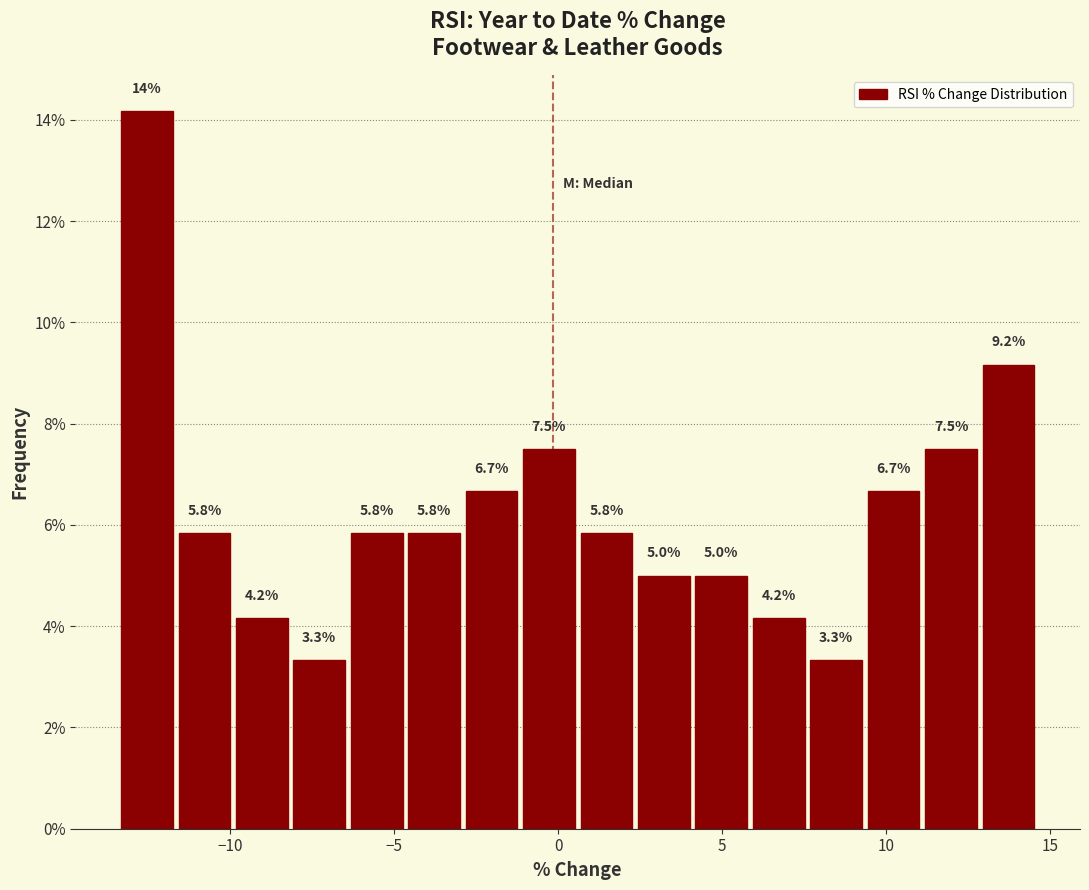

Around what value on the x-axis is the tallest bar? Give the approximate position of its centre, as read against the axis.

-12.5